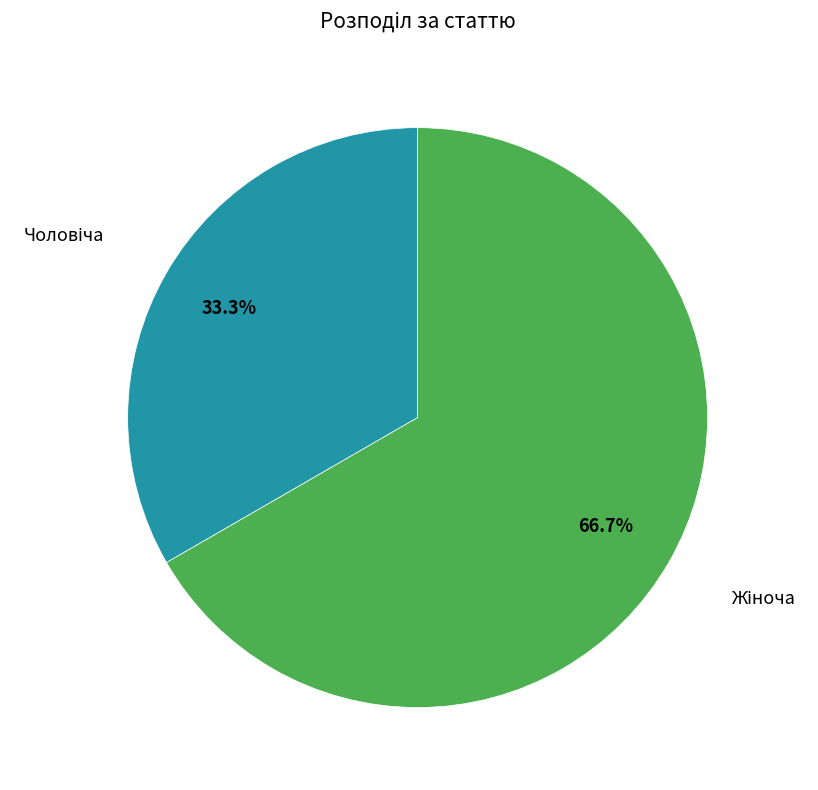

Is there a majority slice in this chart?

Yes